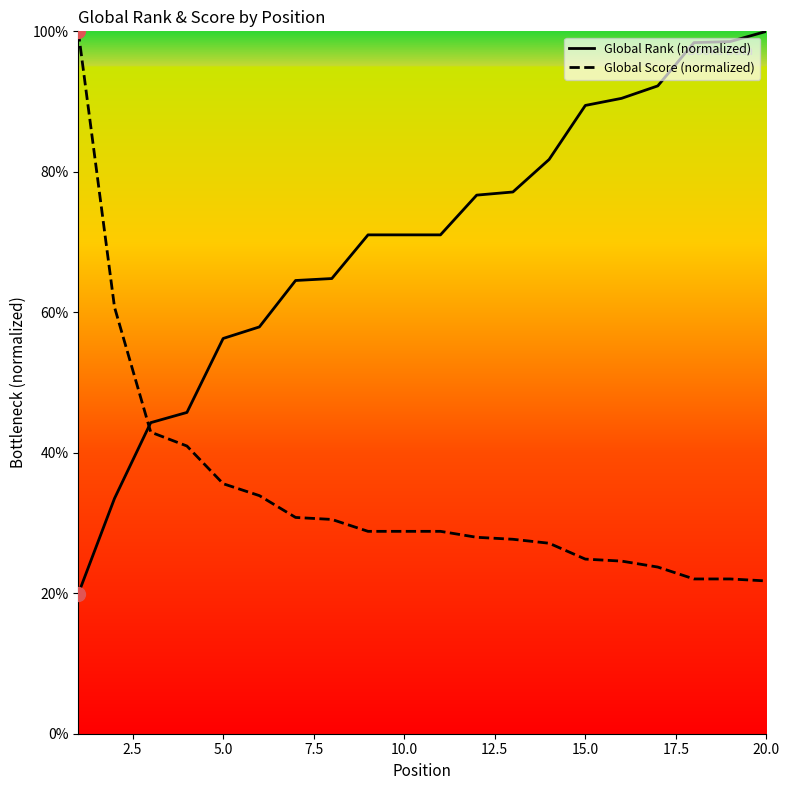

Which series has the largest total across all categories?

Global Rank (normalized)